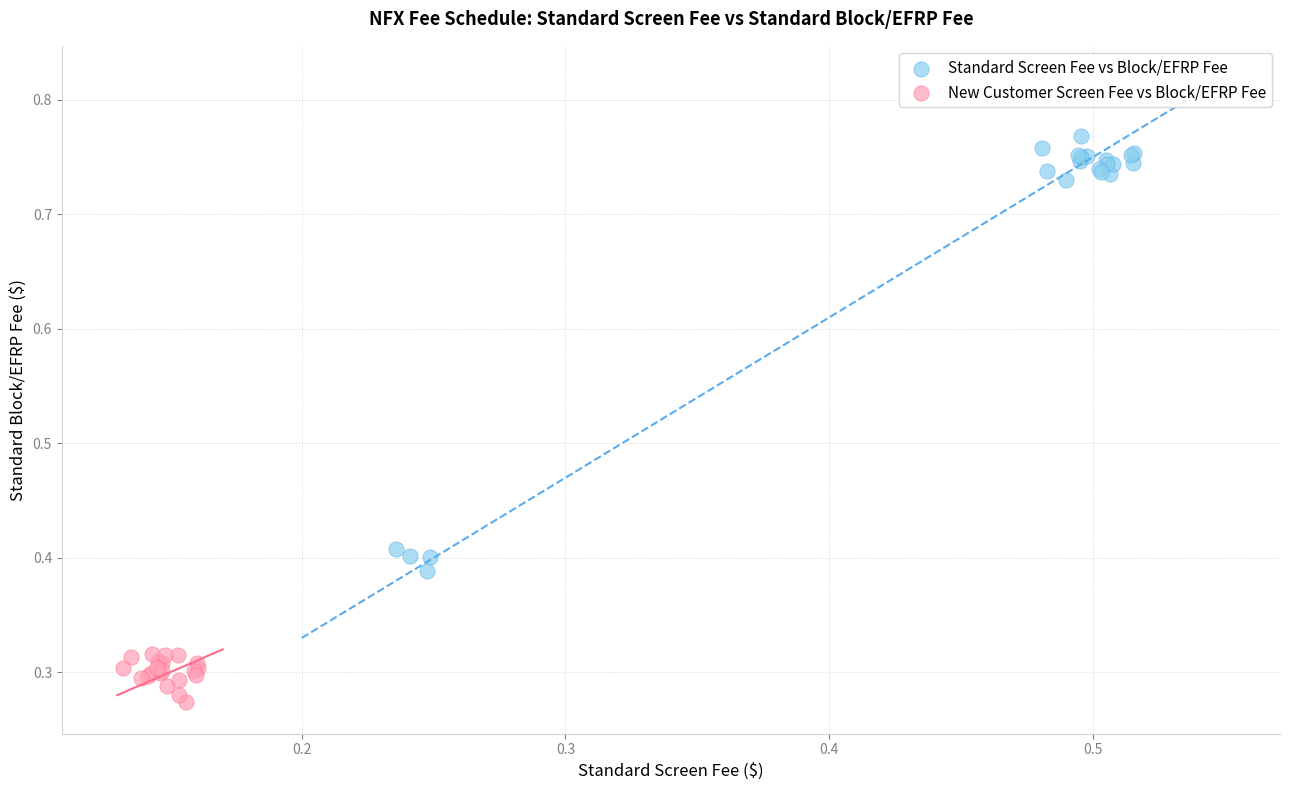

Which series contains the lowest Y value?

New Customer Screen Fee vs Block/EFRP Fee